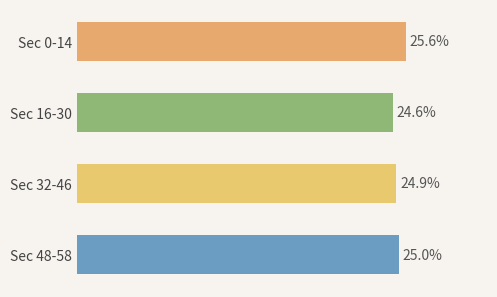

What is the label of the 3rd bar from the bottom?

Sec 16-30